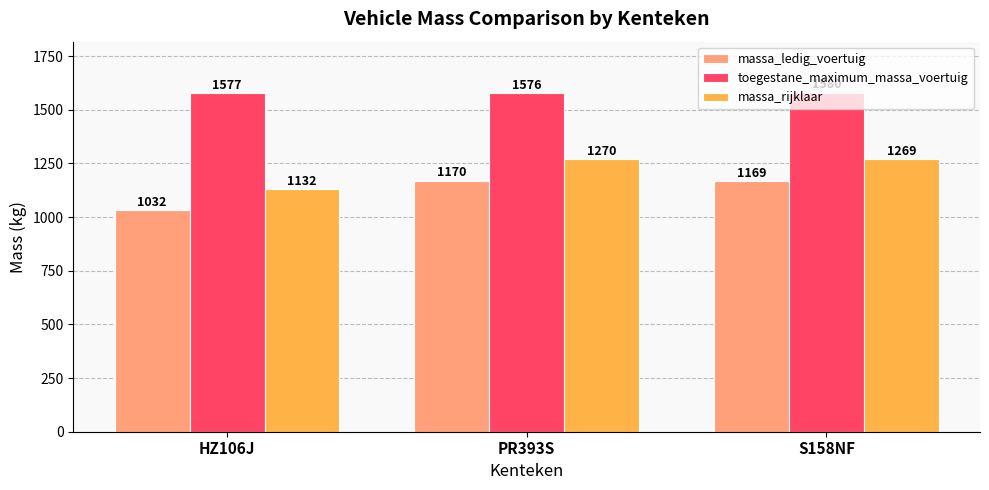

What is the label of the 3rd bar from the right?

HZ106J